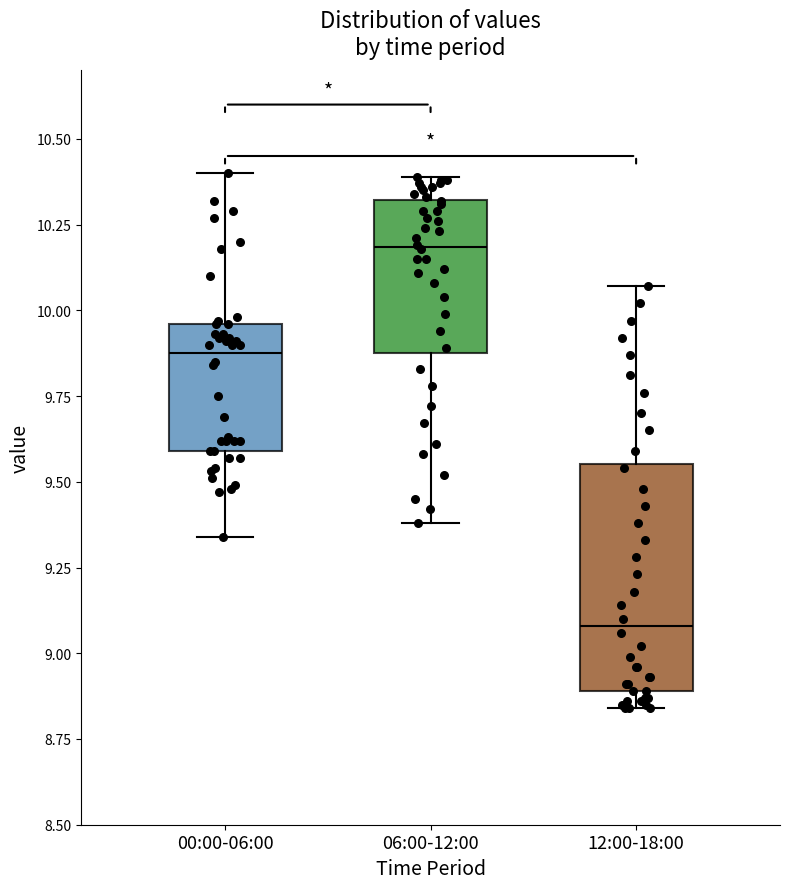

Which box has the highest median line?

06:00-12:00